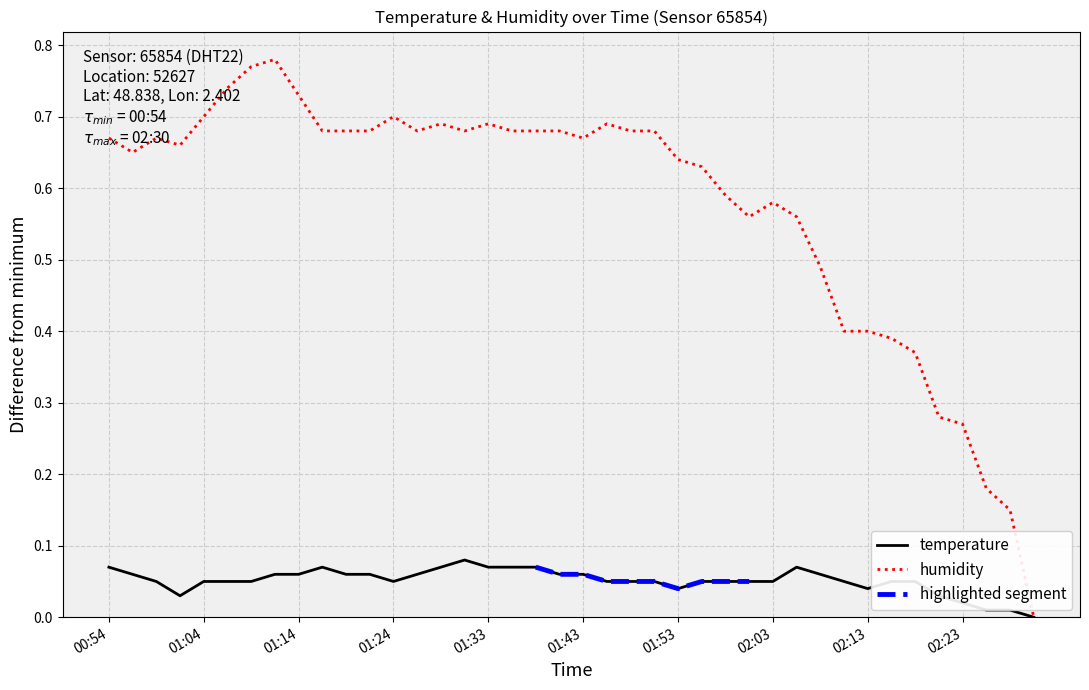

Read the humidity value at 01:48.

0.7